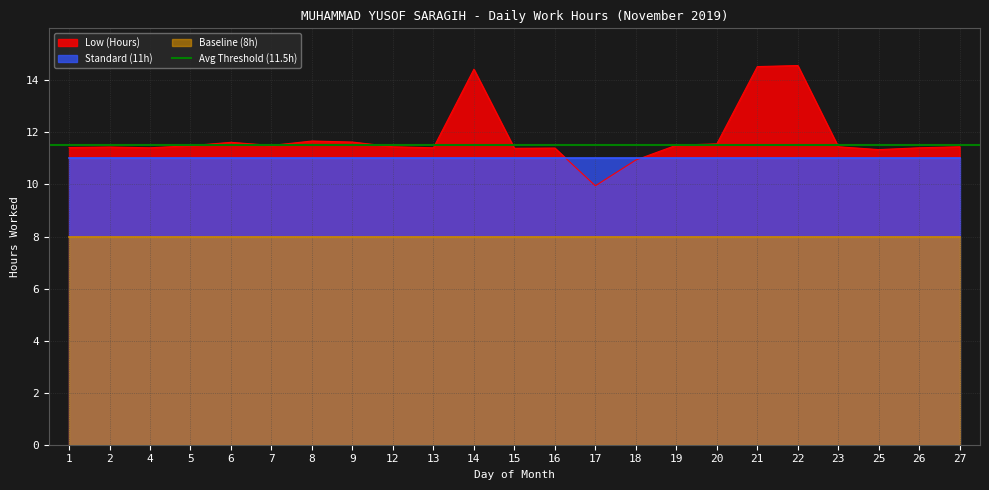

True or false: Baseline (8h) and Standard (11h) cross at least once.

False